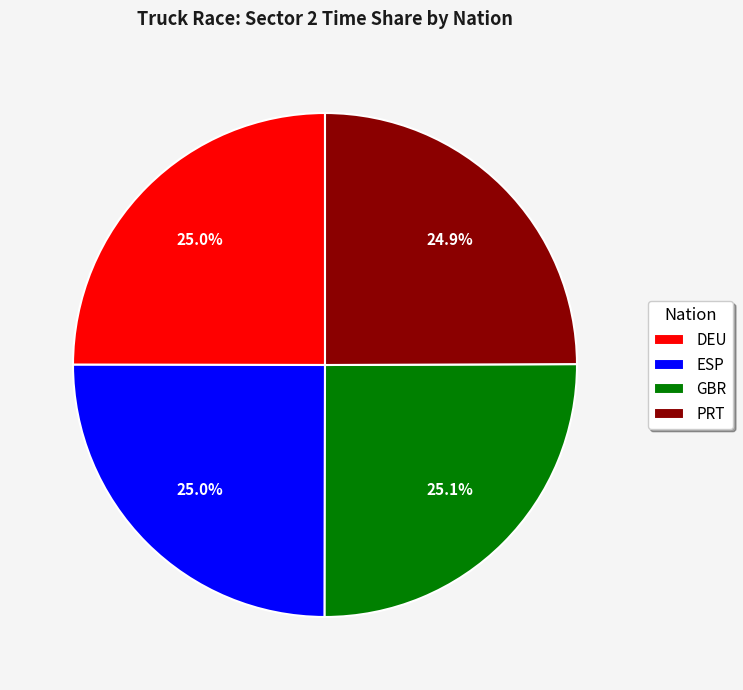

Count the number of slices in the pie.

4